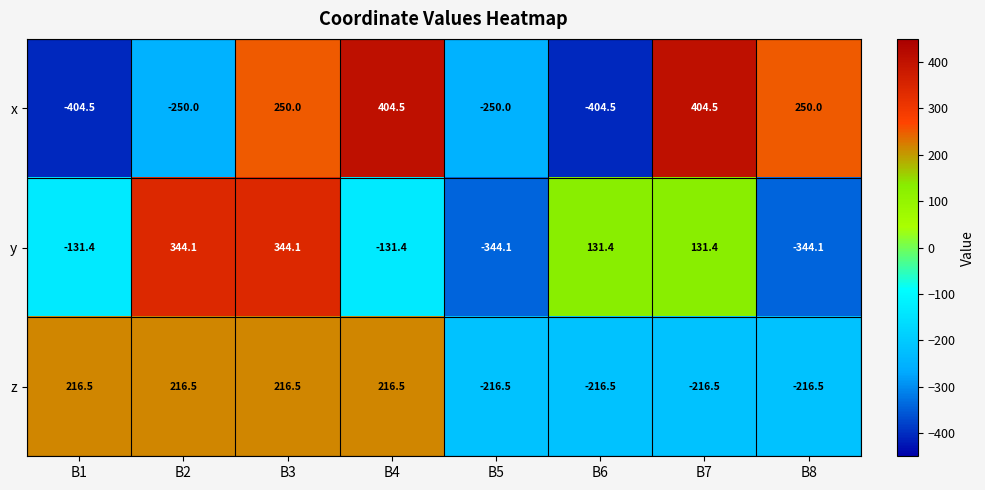

What is the highest value of the z series?

216.5